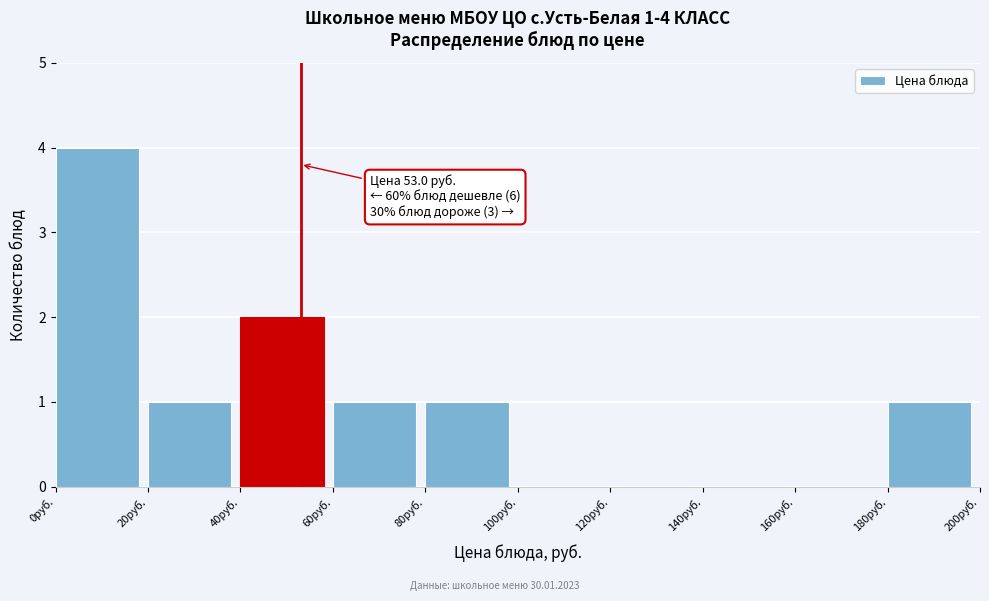

Which range on the x-axis has the tallest bar?

0 to 20